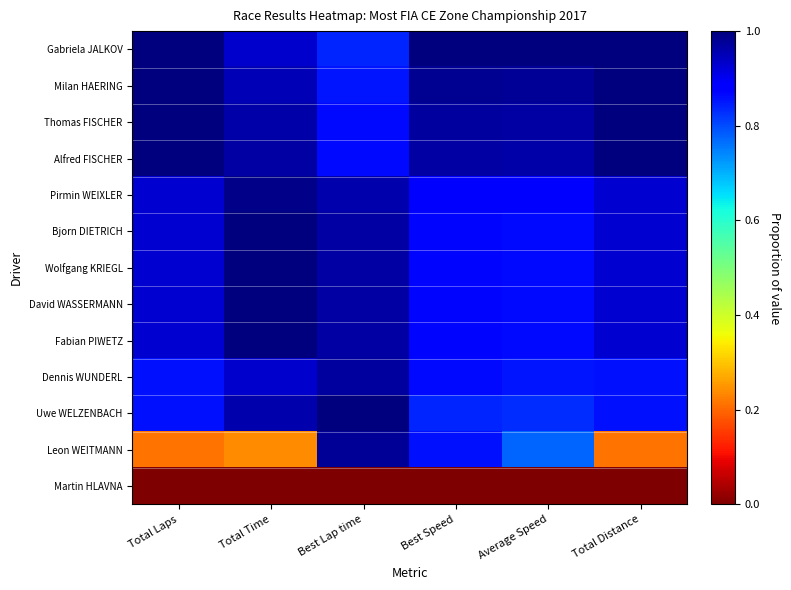

How many series are shown in this chart?

13